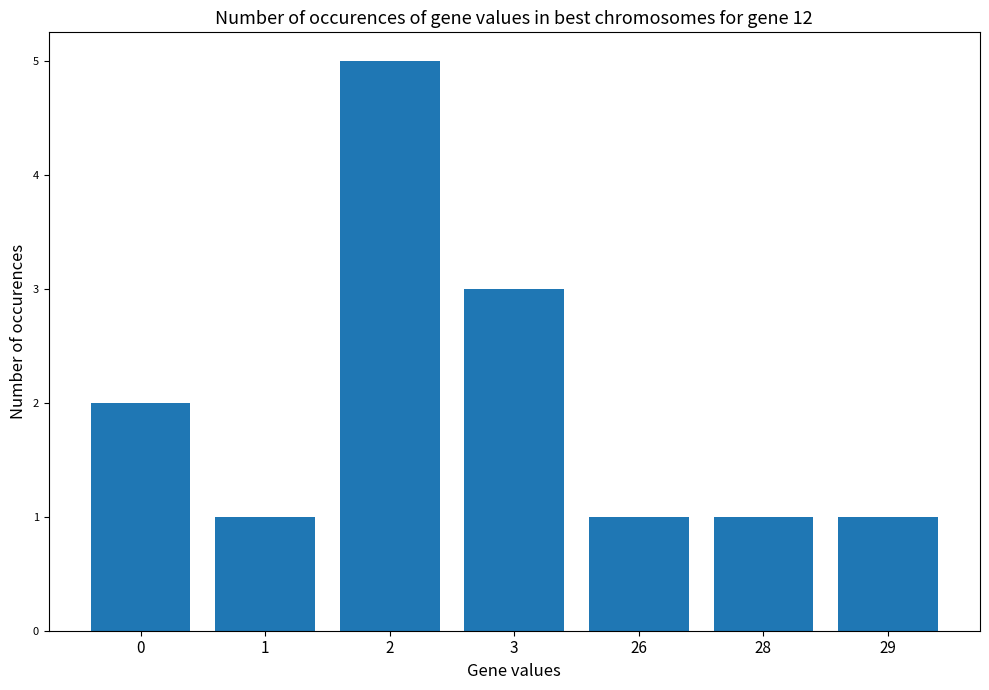

What is the difference between the maximum and minimum values?

4